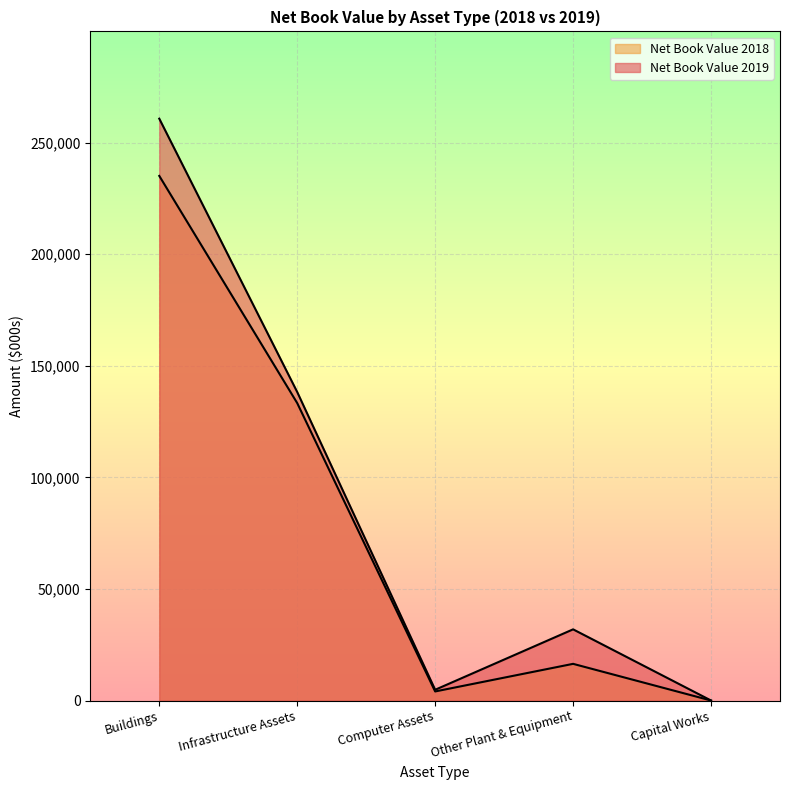

At Infrastructure Assets, list the series in order from smallest to largest.

Net Book Value 2018, Net Book Value 2019